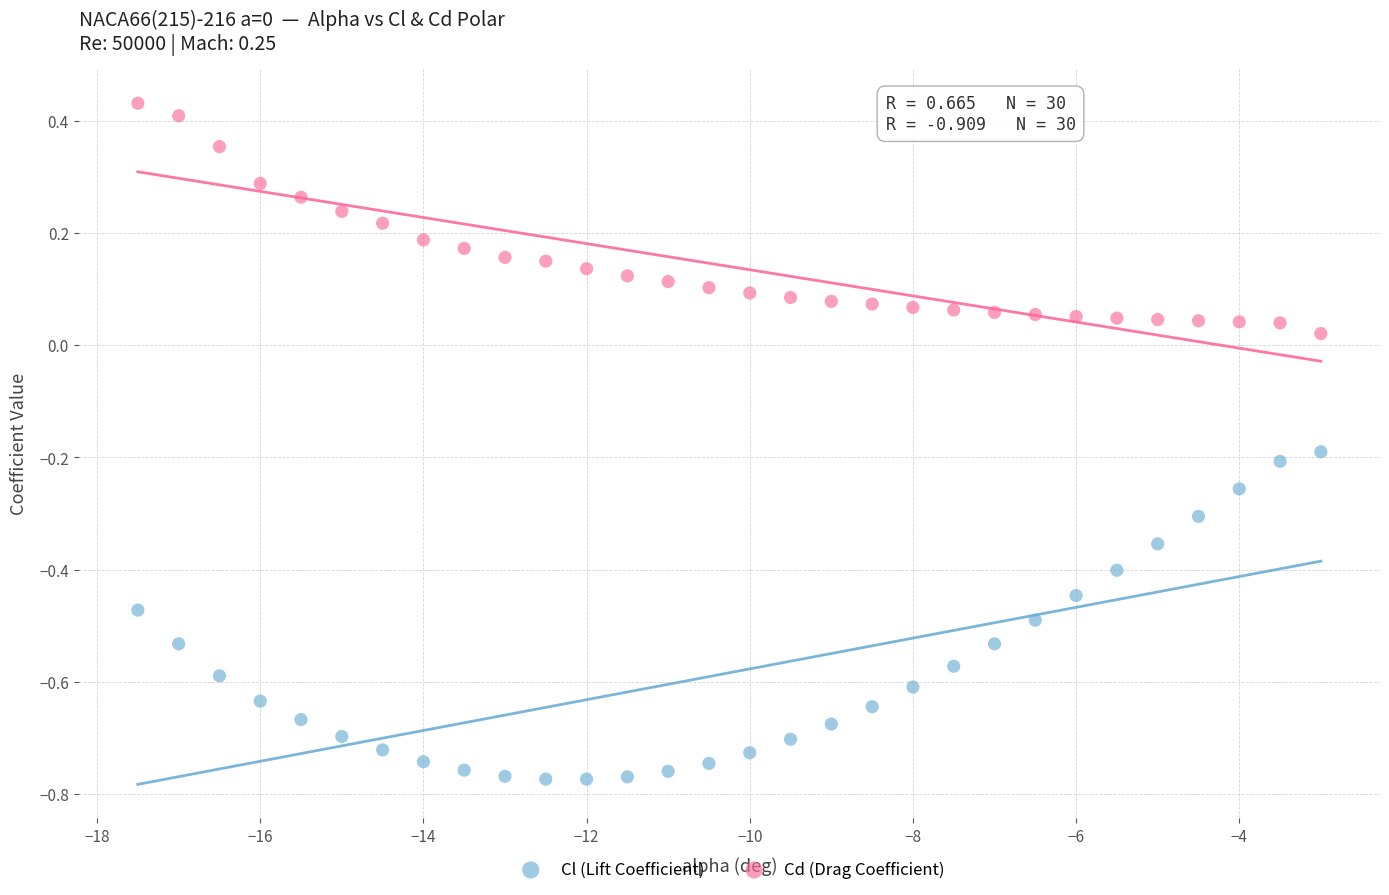

Which series contains the highest Y value?

Cd (Drag Coefficient)